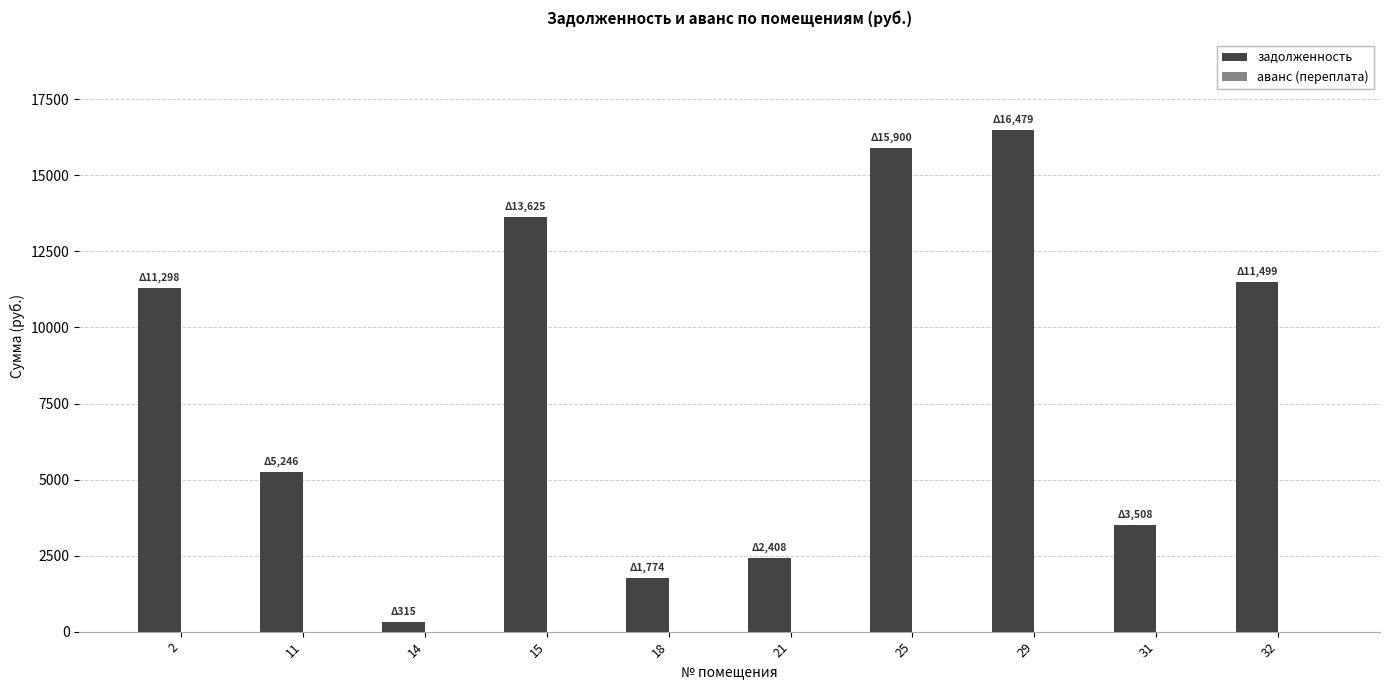

Which has a higher value, 11 or 18?

11